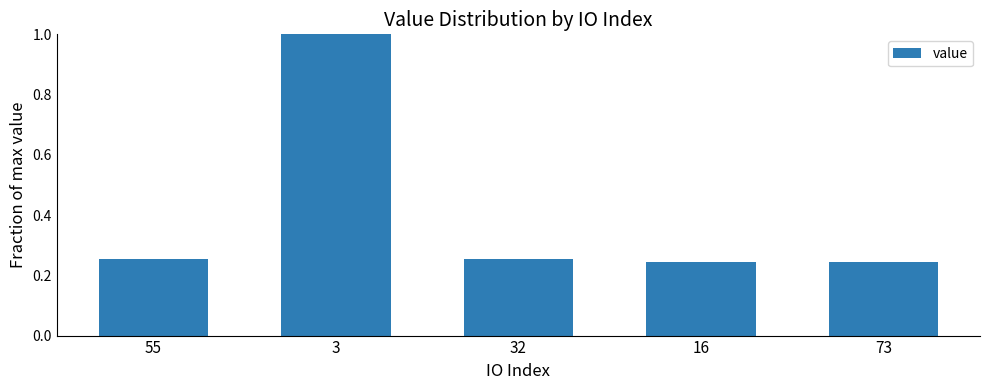

What is the label of the 3rd bar from the left?

32